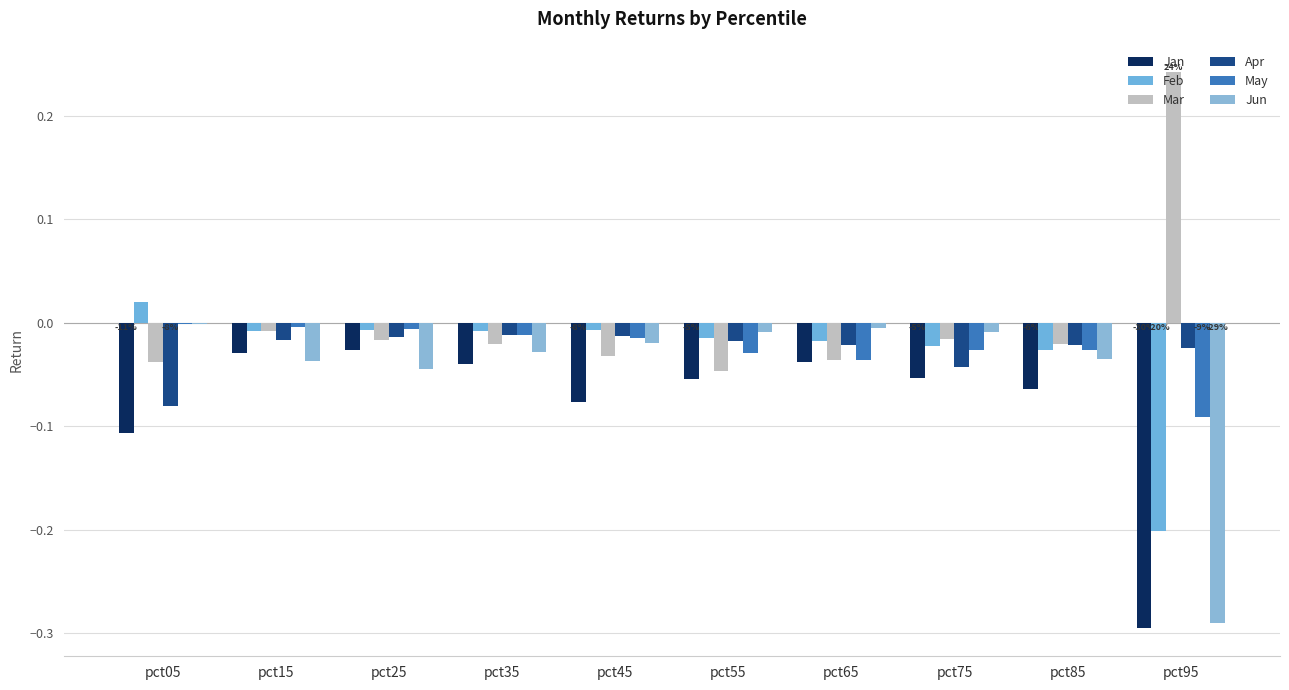

How many positive values does the Feb series have?

1